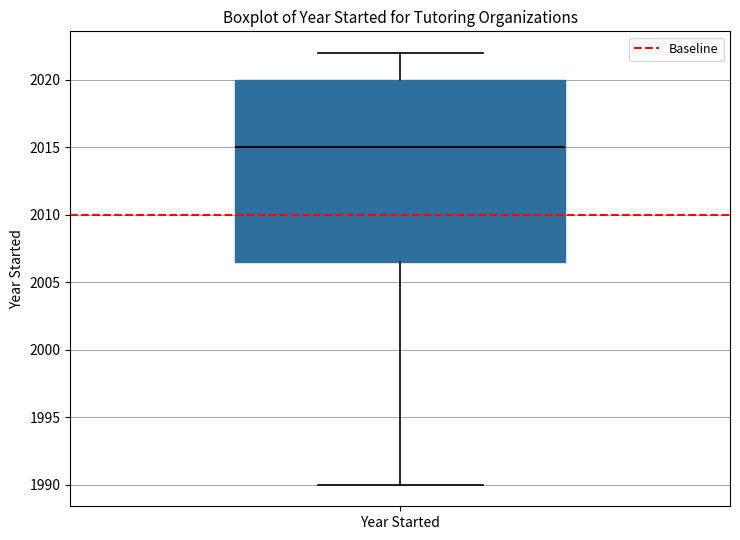

Transcribe this box plot: give where the median line is, the range the box spans, and where the two whiskers end, as read against the y-axis. The values are not printed on the chart, so give them approximately, as read against the axis.

median 2015.0, box 2006.5 to 2020.0, whiskers 1990.0 to 2022.0